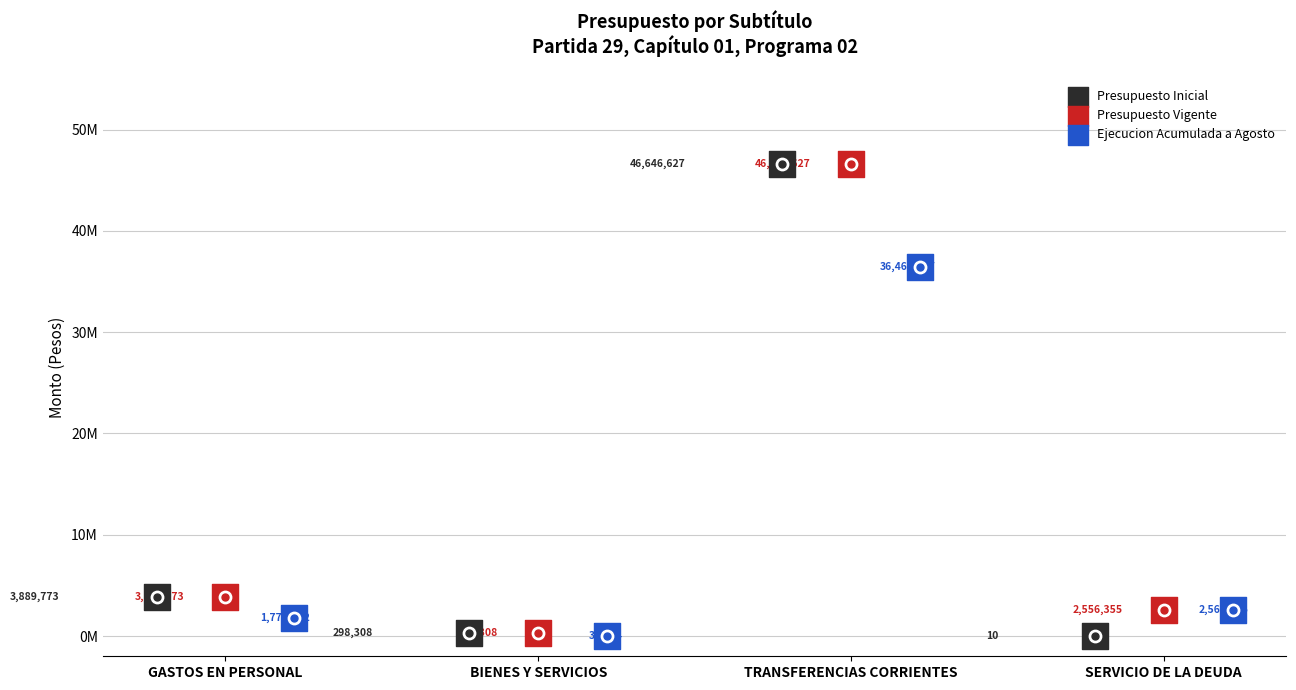

Which series has the largest Y range (max minus min)?

Presupuesto Inicial